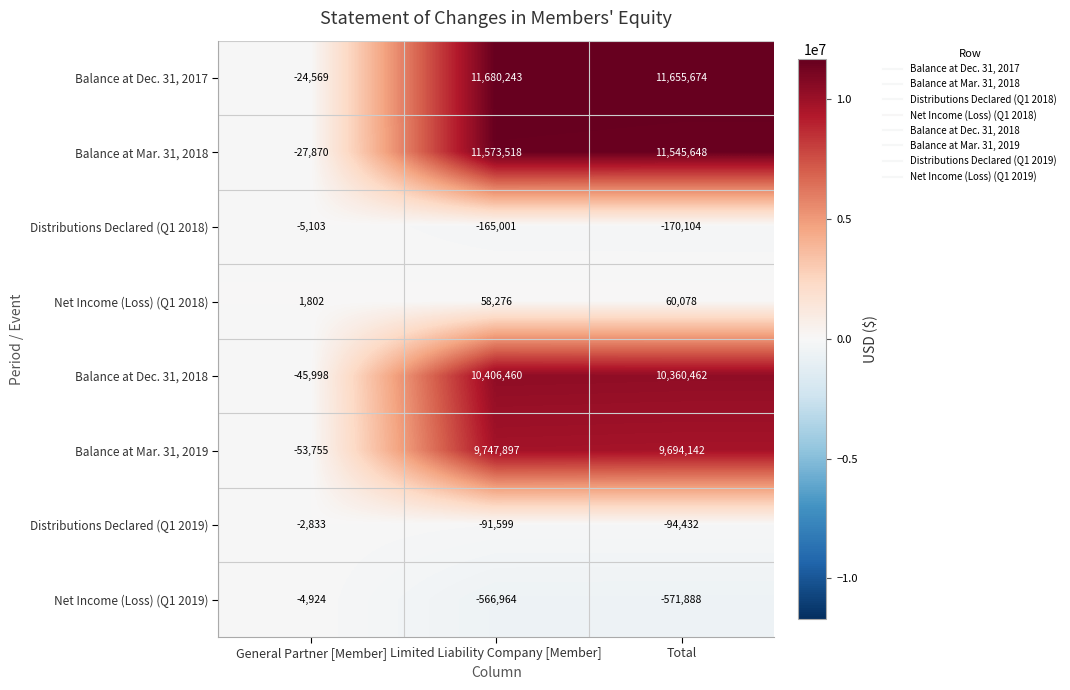

Which series has the largest range (max minus min)?

Balance at Dec. 31, 2017